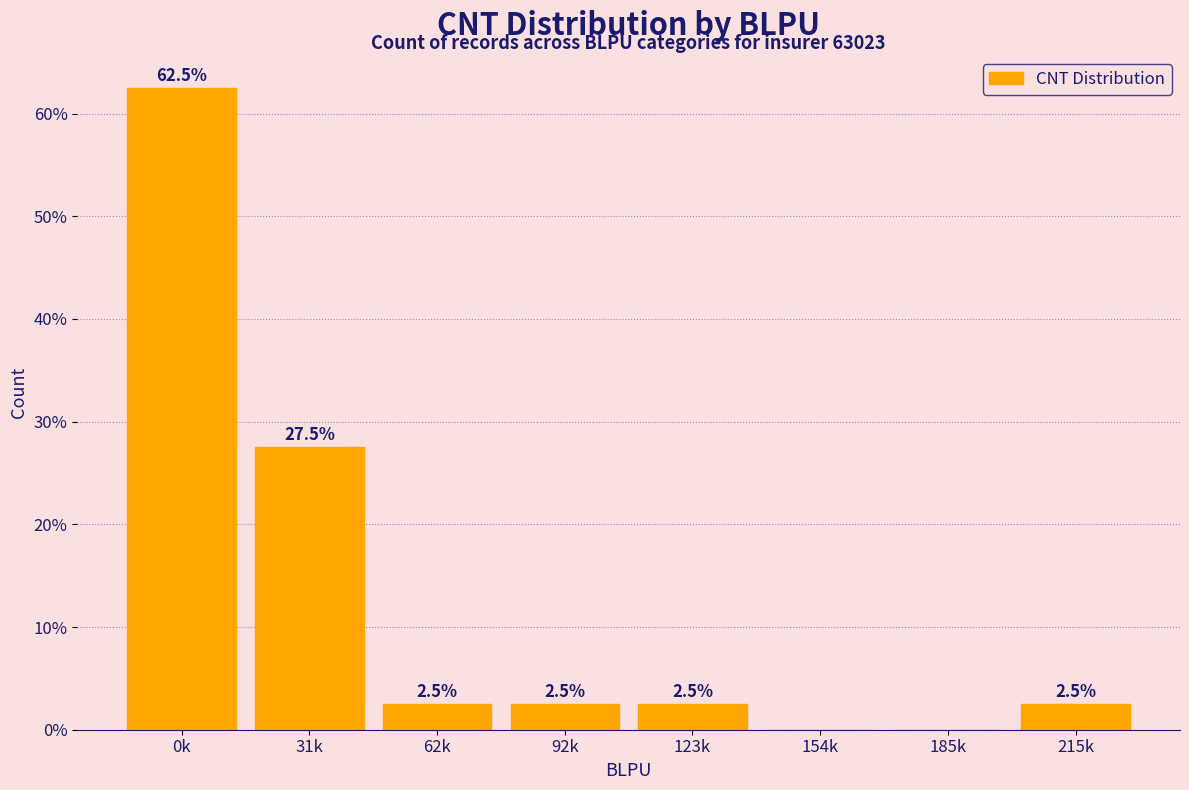

Reading left to right, what are all the values shown in this chart?

0k=62.5	31k=27.5	62k=2.5	92k=2.5	123k=2.5	154k=0.0	185k=0.0	215k=2.5